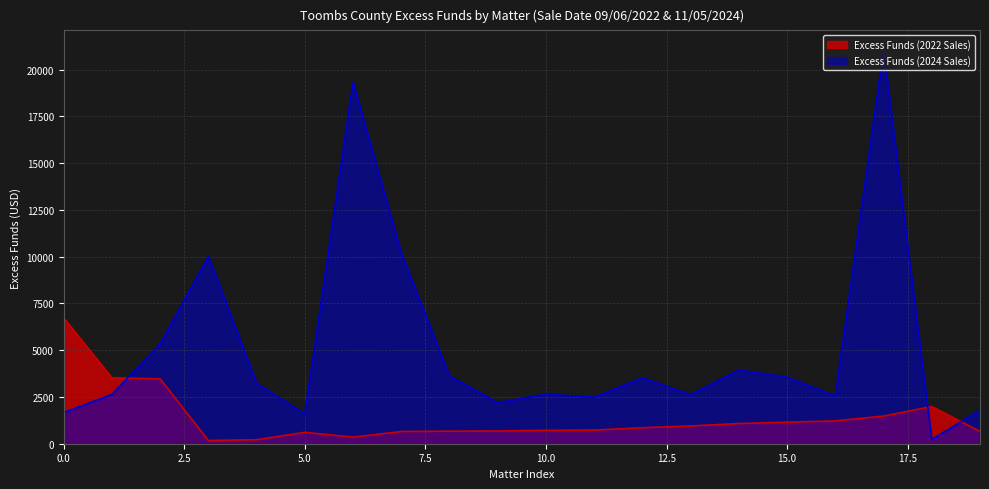

Reading left to right, list all the values displayed in this chart.

Excess Funds (2022 Sales): 6720.7	3523.3	3465.2	171.5	213.0	609.4	354.0	654.0	670.0	679.8	713.0	727.8	853.8	950.6	1078.8	1150.8	1221.2	1478.1	1987.9	658.2
Excess Funds (2024 Sales): 1671.7	2635.6	5334.4	10025.5	3223.2	1590.2	19328.8	10192.5	3622.4	2200.0	2643.1	2485.0	3525.9	2620.7	3942.4	3553.9	2551.0	21040.3	224.3	1796.2